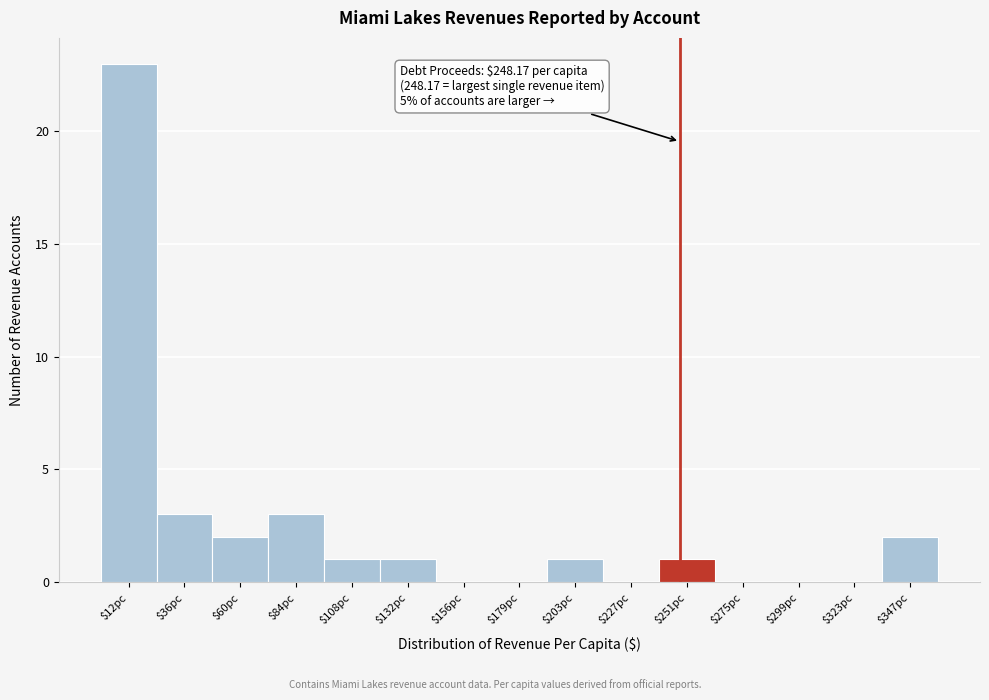

Which range on the x-axis has the tallest bar?

0 to 25